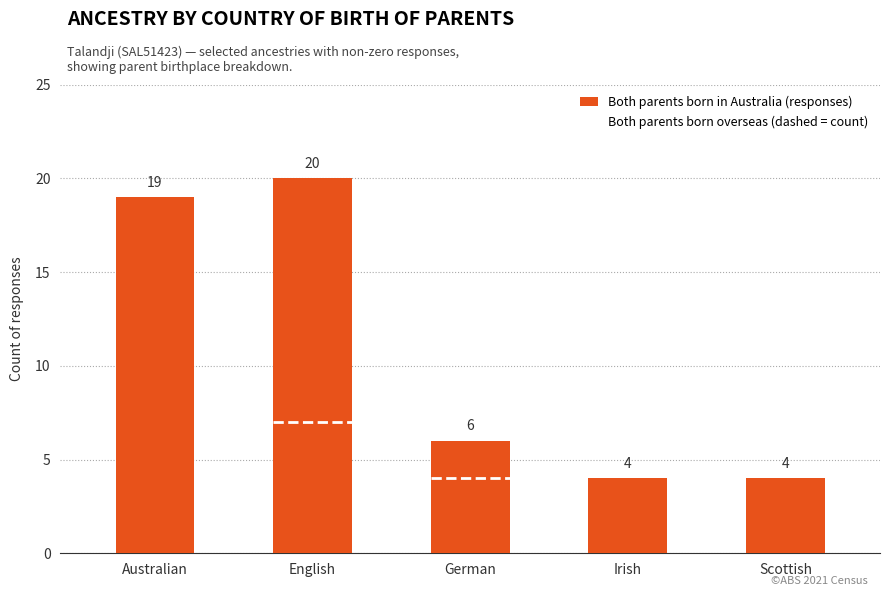

Count the number of categories in the chart.

5